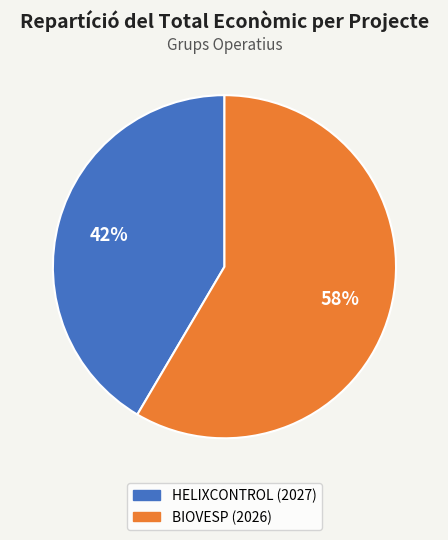

Do HELIXCONTROL (2027) and BIOVESP (2026) together represent more than half of the pie?

Yes